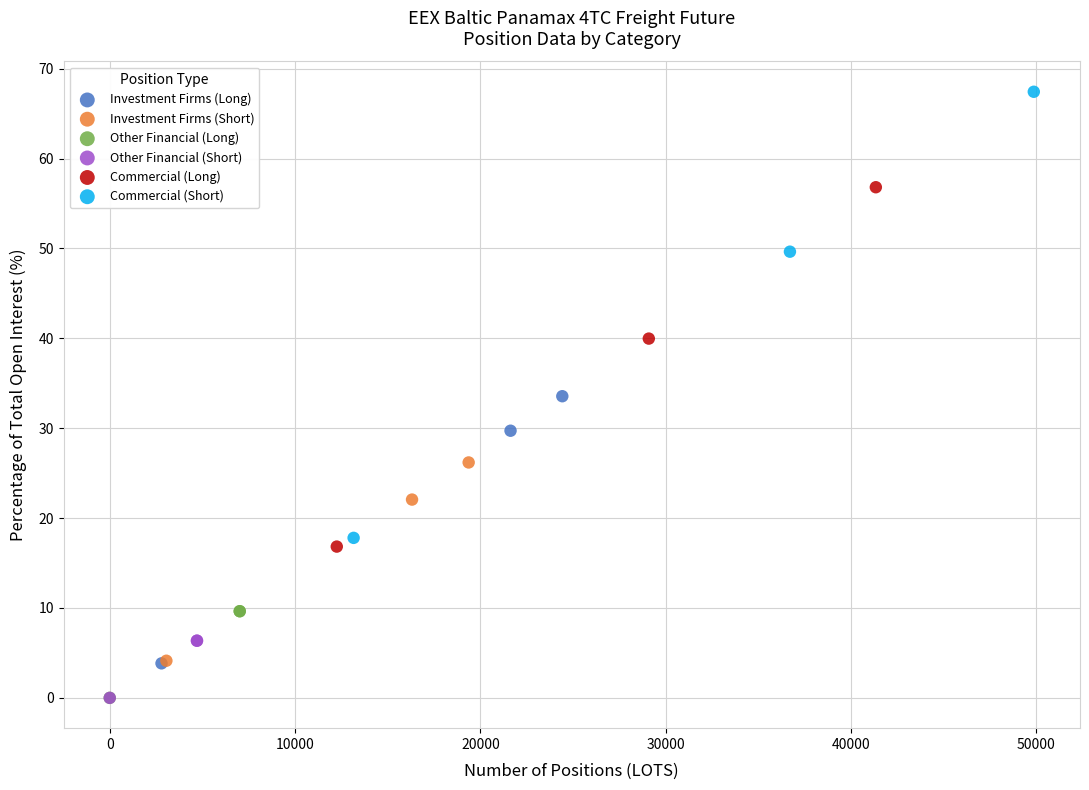

Which series has the widest spread of Y values?

Commercial (Short)